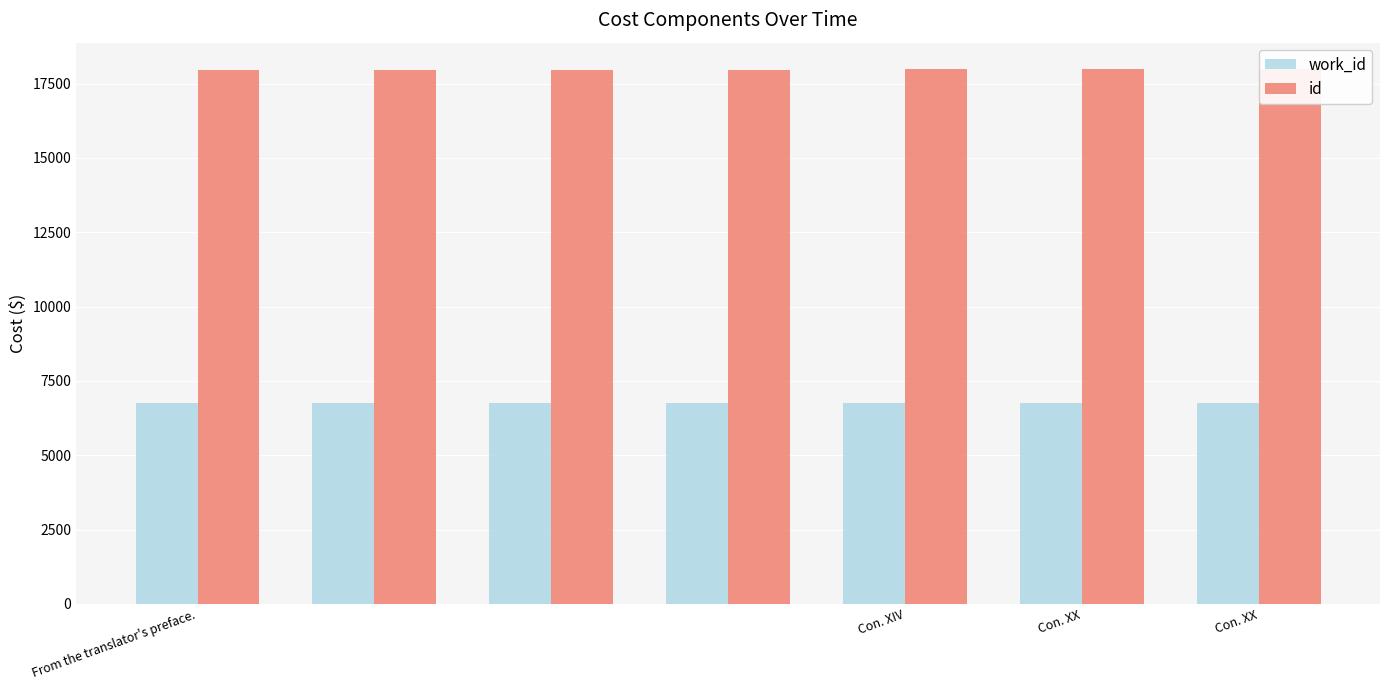

Where is id nearest to the value 17971?

Con. XX